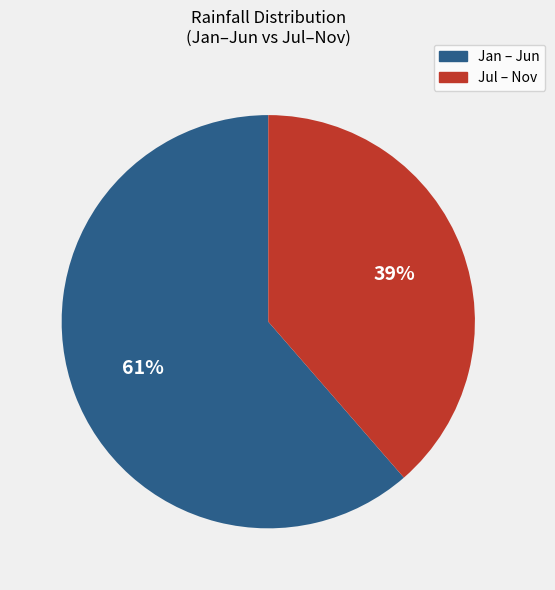

To the nearest percent, what is the average slice percentage?

50%